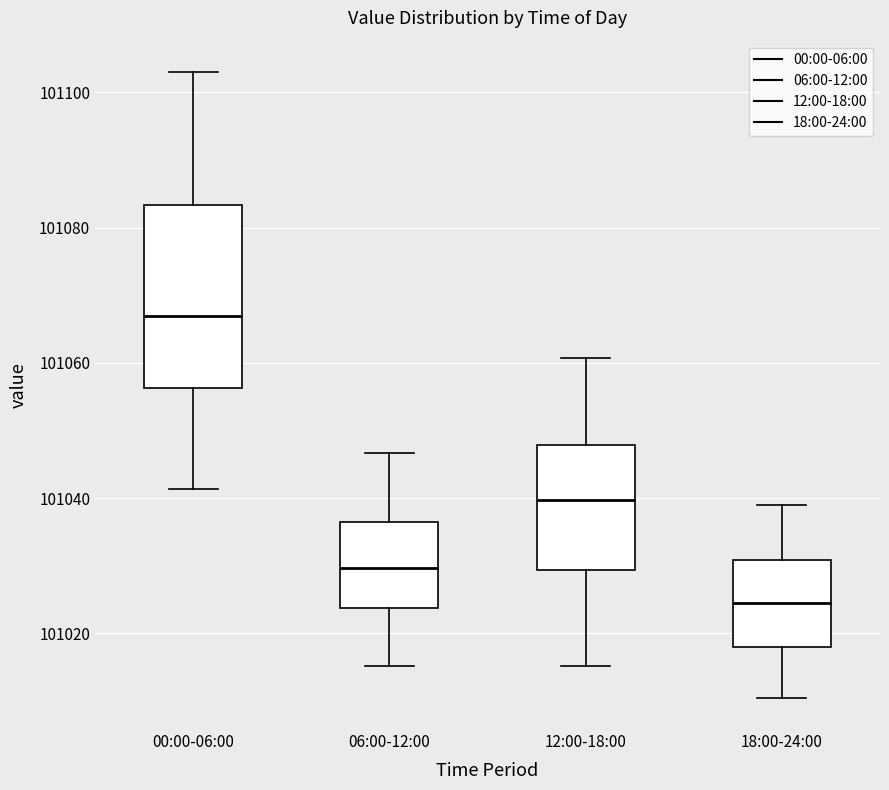

Reading left to right, transcribe this box plot: for each box, give where its median line is, the range the box spans, and where its two whiskers end, as read against the y-axis. The values are not printed on the chart, so give them approximately, as read against the axis.

00:00-06:00: median 101068, box 101056 to 101084, whiskers 101042 to 101104
06:00-12:00: median 101030, box 101024 to 101036, whiskers 101016 to 101046
12:00-18:00: median 101040, box 101030 to 101048, whiskers 101016 to 101060
18:00-24:00: median 101024, box 101018 to 101030, whiskers 101010 to 101040